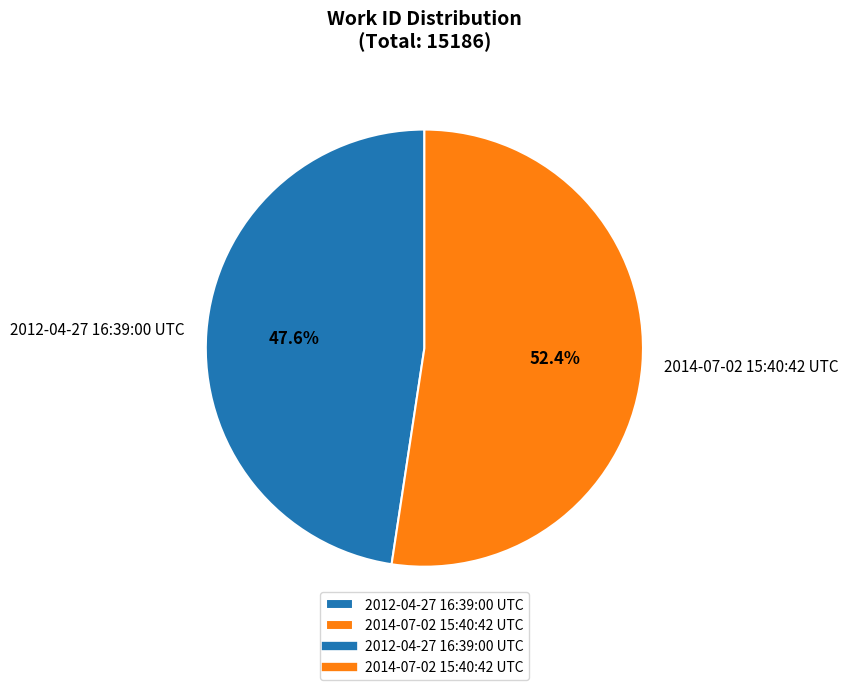

Is there any slice that represents more than half of the pie?

Yes